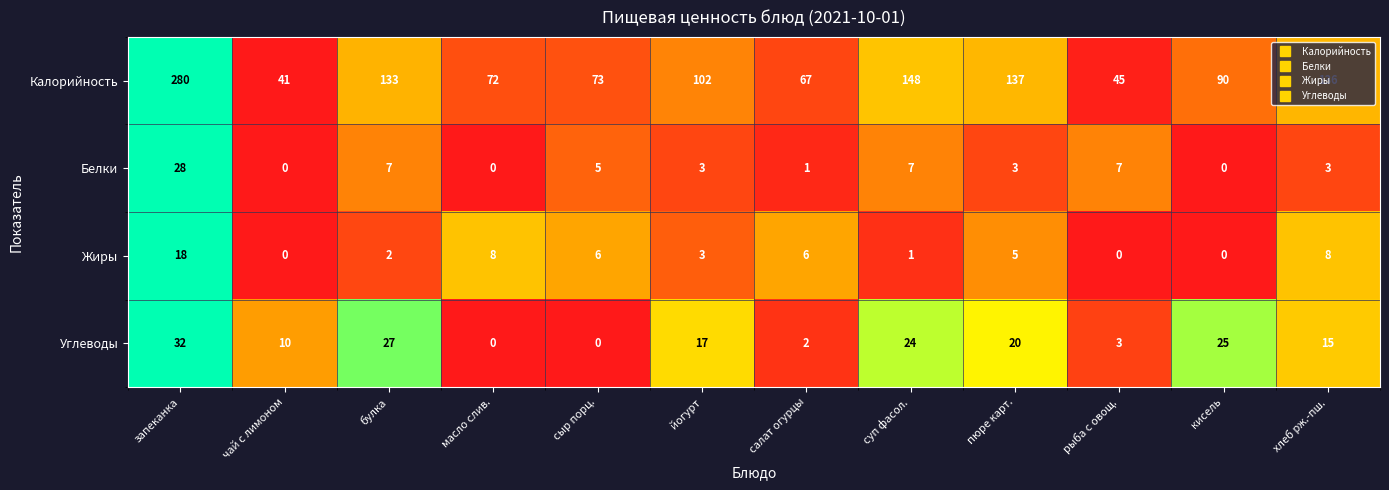

Which category has the highest value in the Калорийность series?

запеканка